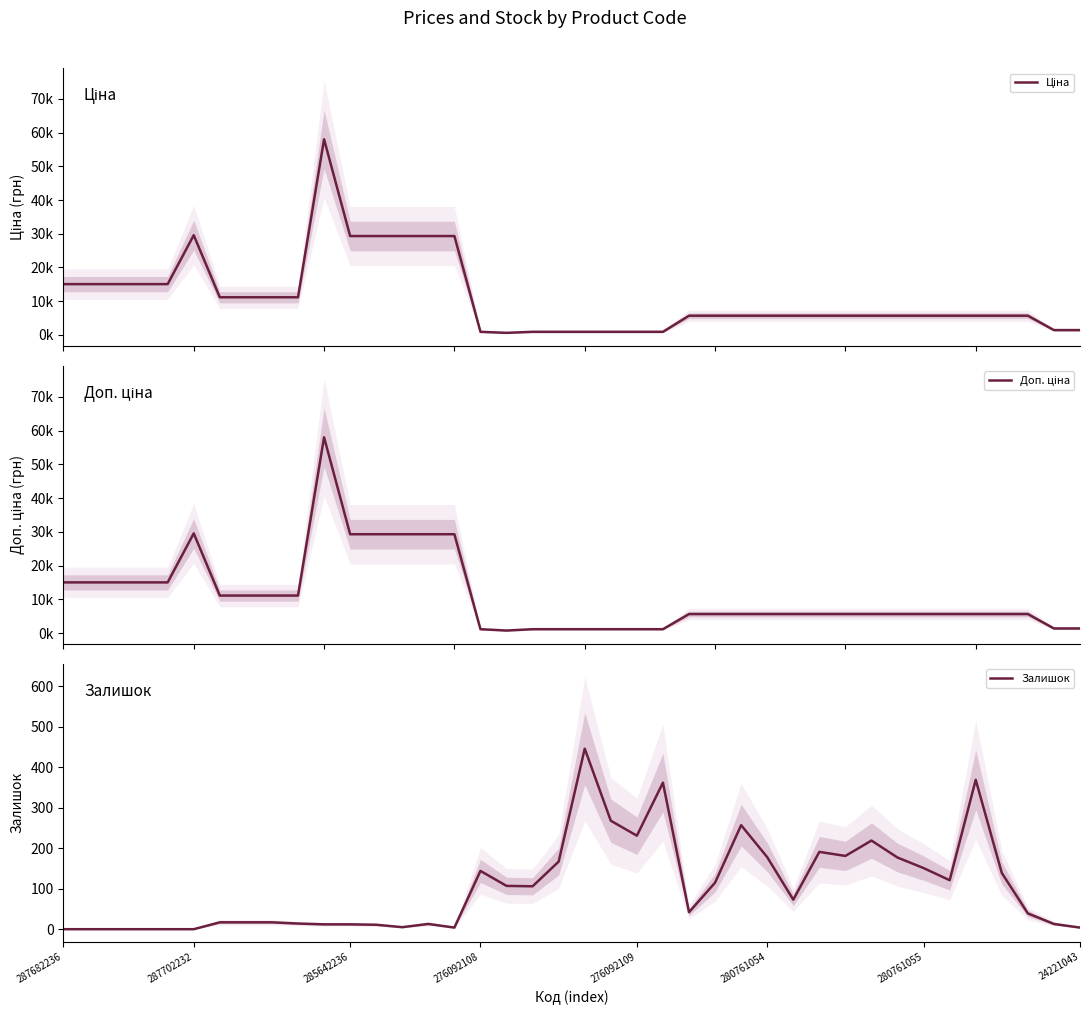

True or false: Доп. ціна and Ціна intersect in this chart.

False